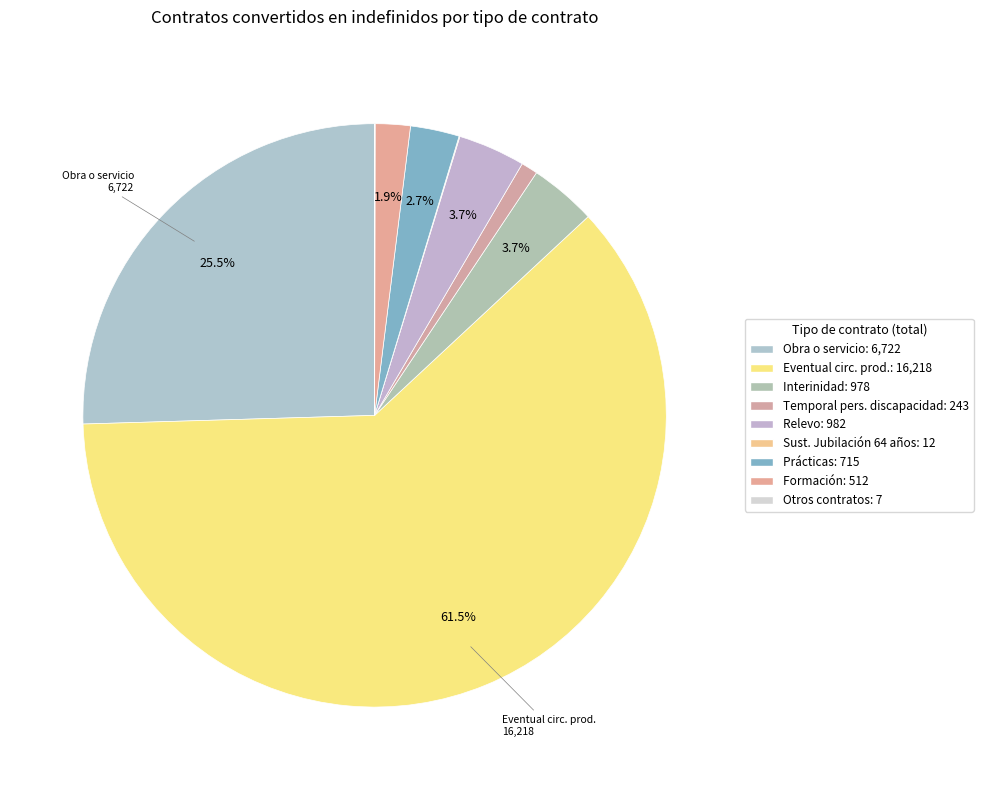

Does Eventual circ. prod. represent more than half of the total?

Yes